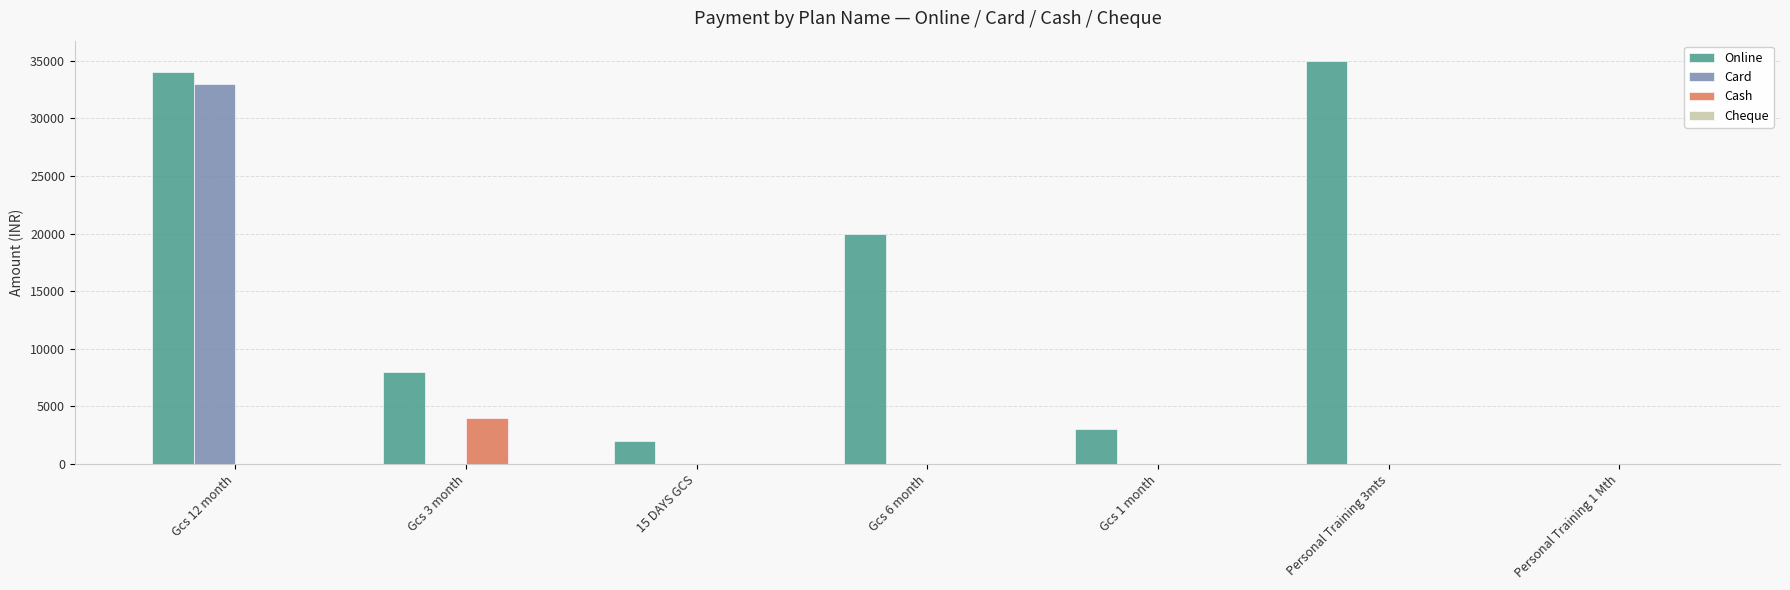

Between Gcs 3 month and 15 DAYS GCS, which series saw the biggest shift?

Online